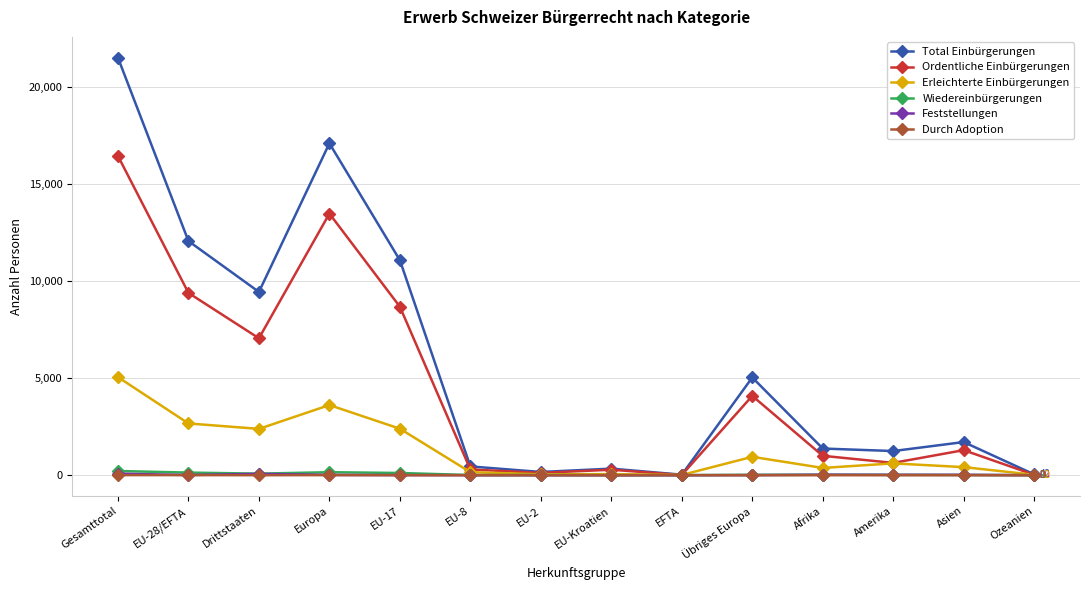

True or false: Wiedereinbürgerungen has more than 0 points higher than both neighbors.

True